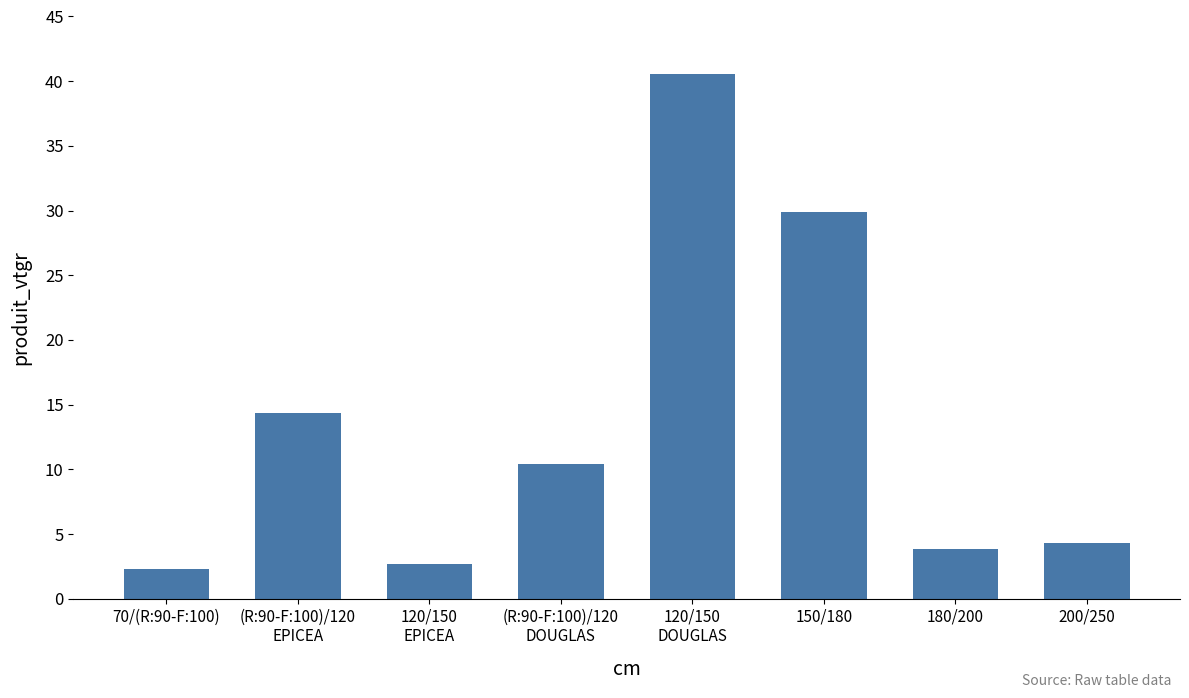

Are the bars grouped side by side (vs. stacked)?

No